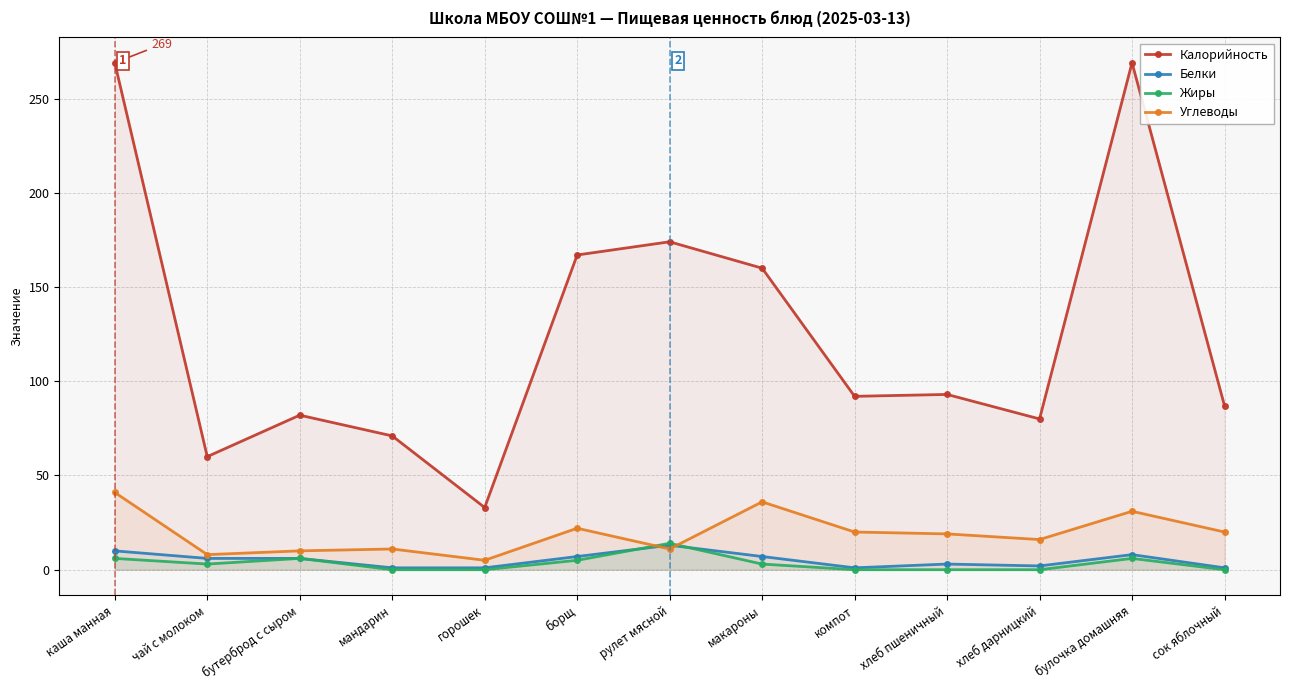

Reading left to right, extract all data points from this chart.

Калорийность: каша манная=269	чай с молоком=60	бутерброд с сыром=82	мандарин=71	горошек=33	борщ=167	рулет мясной=174	макароны=160	компот=92	хлеб пшеничный=93	хлеб дарницкий=80	булочка домашняя=269	сок яблочный=87
Белки: каша манная=10	чай с молоком=6	бутерброд с сыром=6	мандарин=1	горошек=1	борщ=7	рулет мясной=13	макароны=7	компот=1	хлеб пшеничный=3	хлеб дарницкий=2	булочка домашняя=8	сок яблочный=1
Жиры: каша манная=6	чай с молоком=3	бутерброд с сыром=6	мандарин=0	горошек=0	борщ=5	рулет мясной=14	макароны=3	компот=0	хлеб пшеничный=0	хлеб дарницкий=0	булочка домашняя=6	сок яблочный=0
Углеводы: каша манная=41	чай с молоком=8	бутерброд с сыром=10	мандарин=11	горошек=5	борщ=22	рулет мясной=11	макароны=36	компот=20	хлеб пшеничный=19	хлеб дарницкий=16	булочка домашняя=31	сок яблочный=20